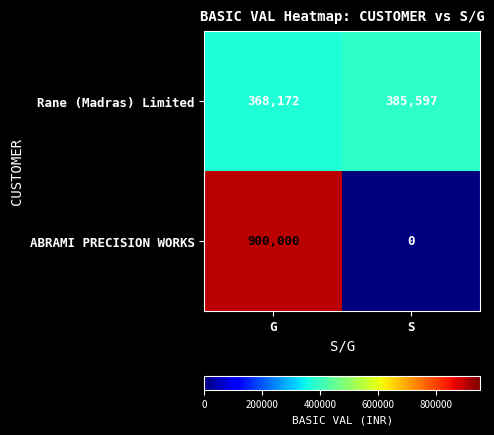

How many categories are shown in the chart?

2